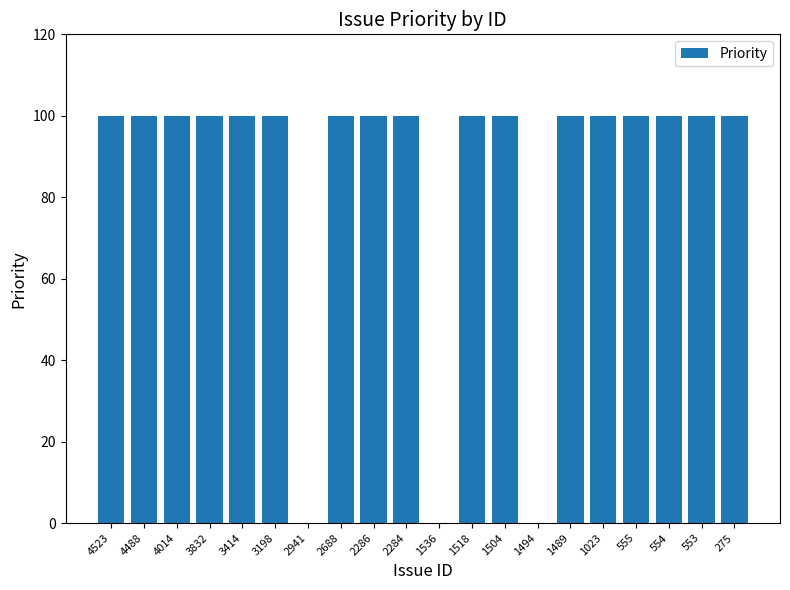

True or false: the data shows 21 at 275.

False